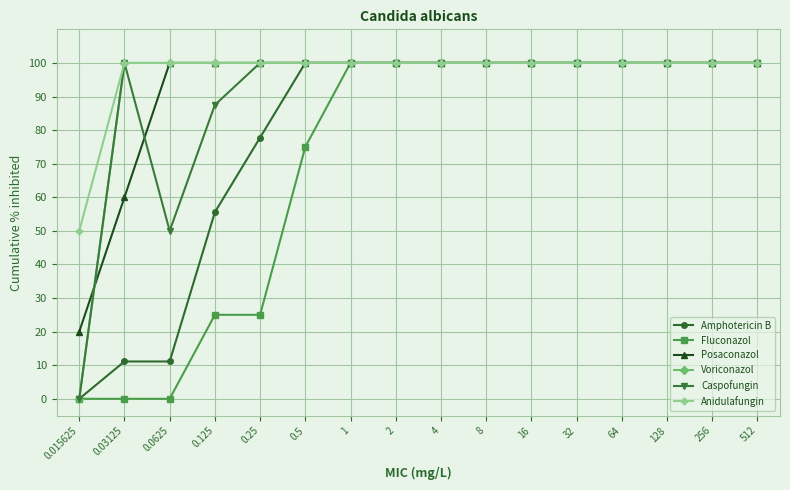

What is the difference between the maximum and minimum values in the Fluconazol series?

100.0